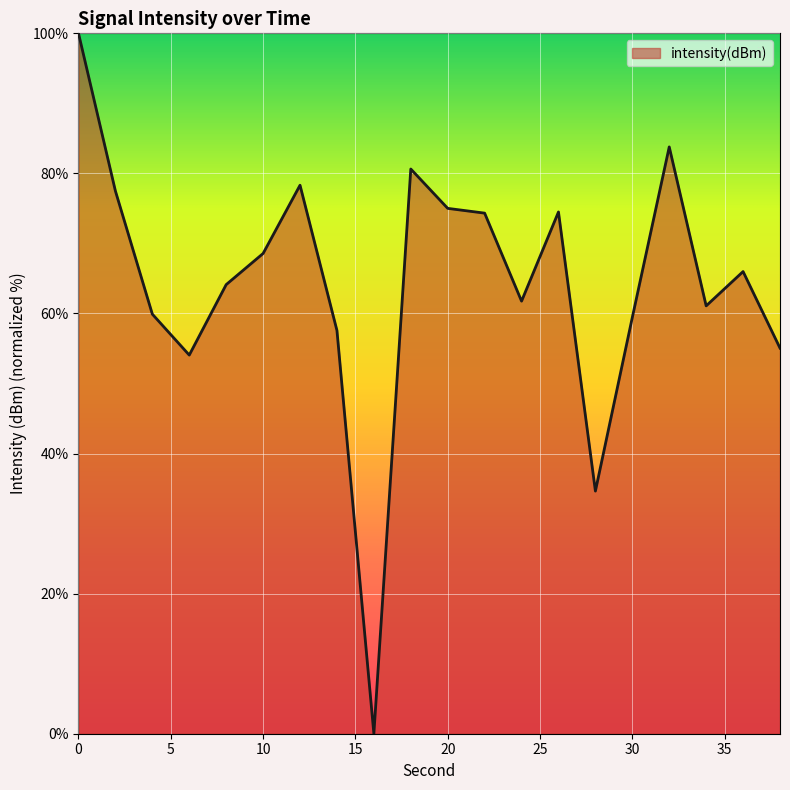

Does the chart display data point markers on the line(s)?

No